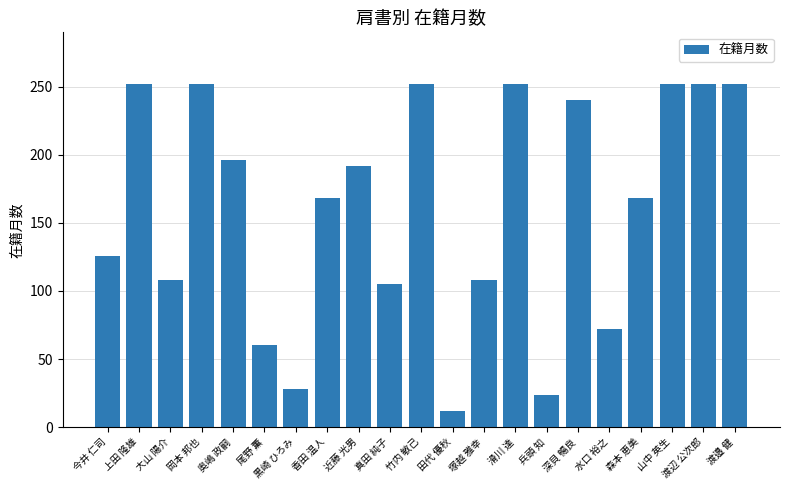

What is the maximum value shown in the chart?

252